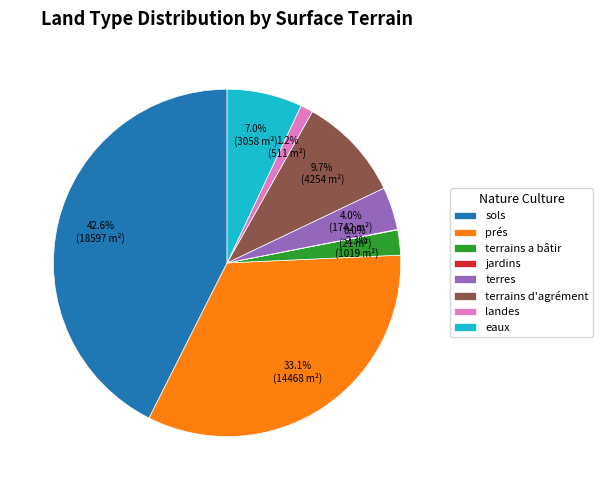

Is there a majority slice in this chart?

No